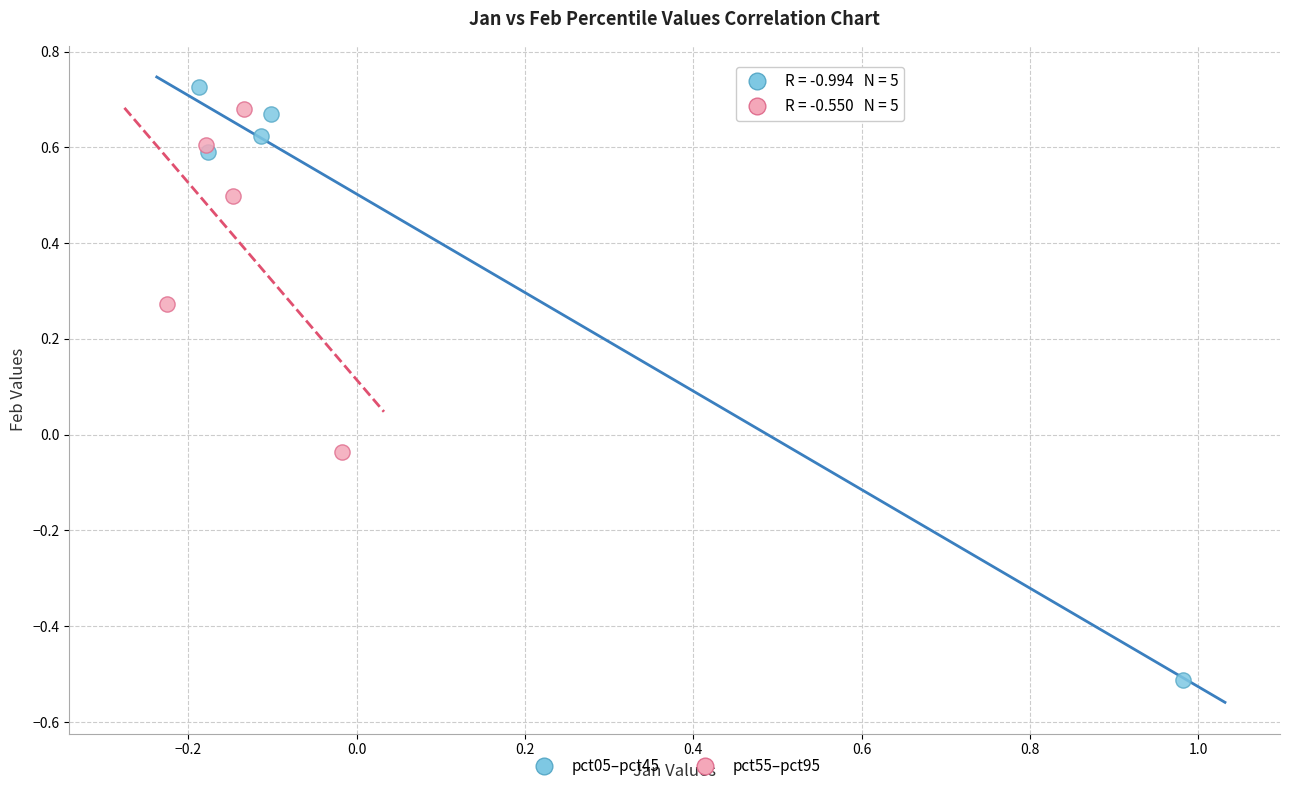

Which series contains the lowest Y value?

pct05–pct45